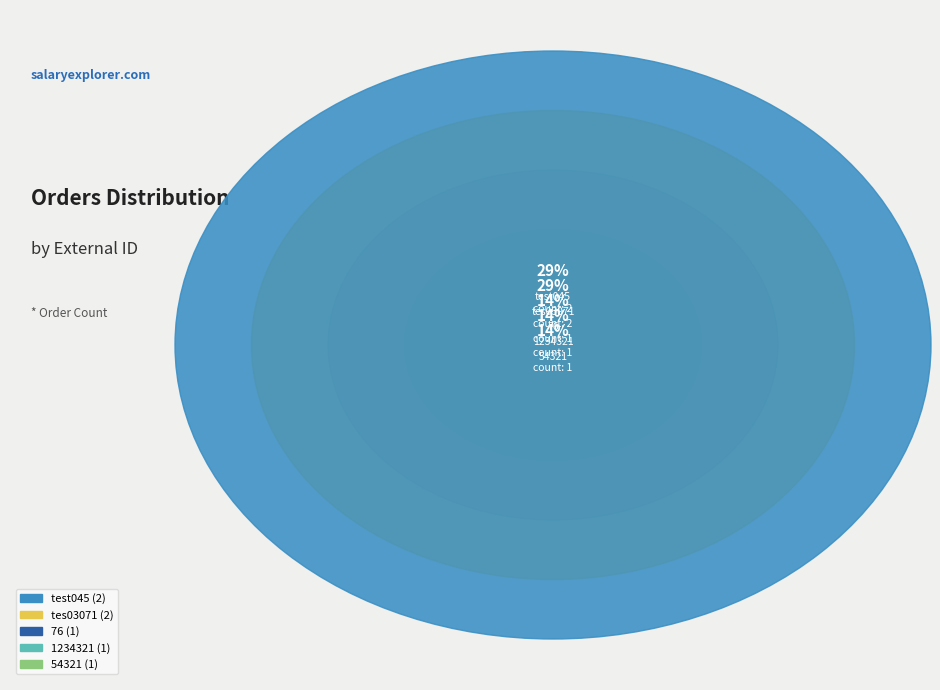

To the nearest percent, what percentage of the pie is 1234321?

14%